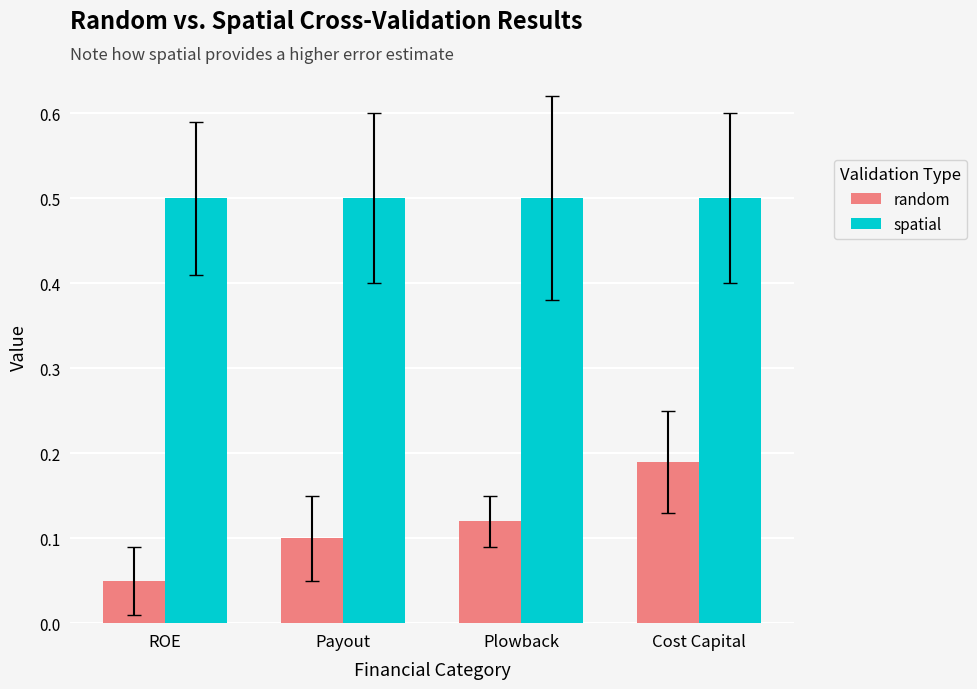

What is the approximate value of spatial at ROE?

0.5